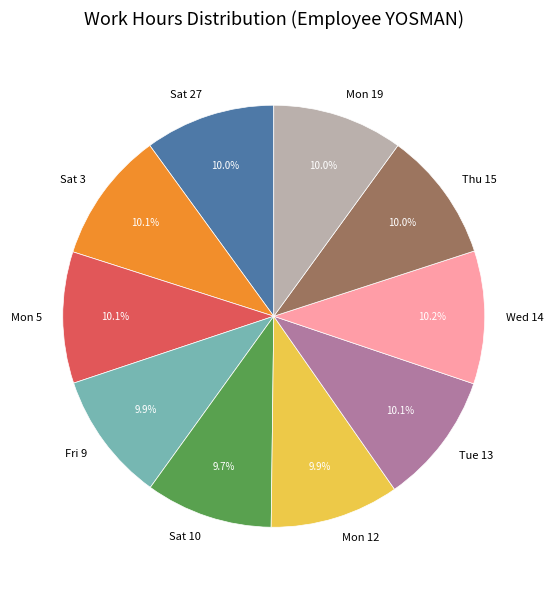

The Sat 10 slice represents 1% of the pie. True or false?

False